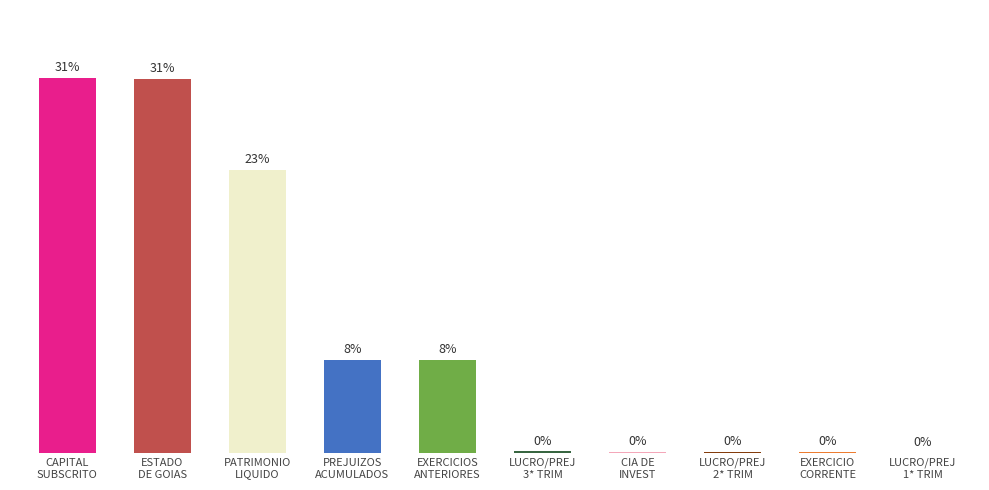

What is the sum of the values at LUCRO/PREJ
2* TRIM and LUCRO/PREJ
3* TRIM?

0.2